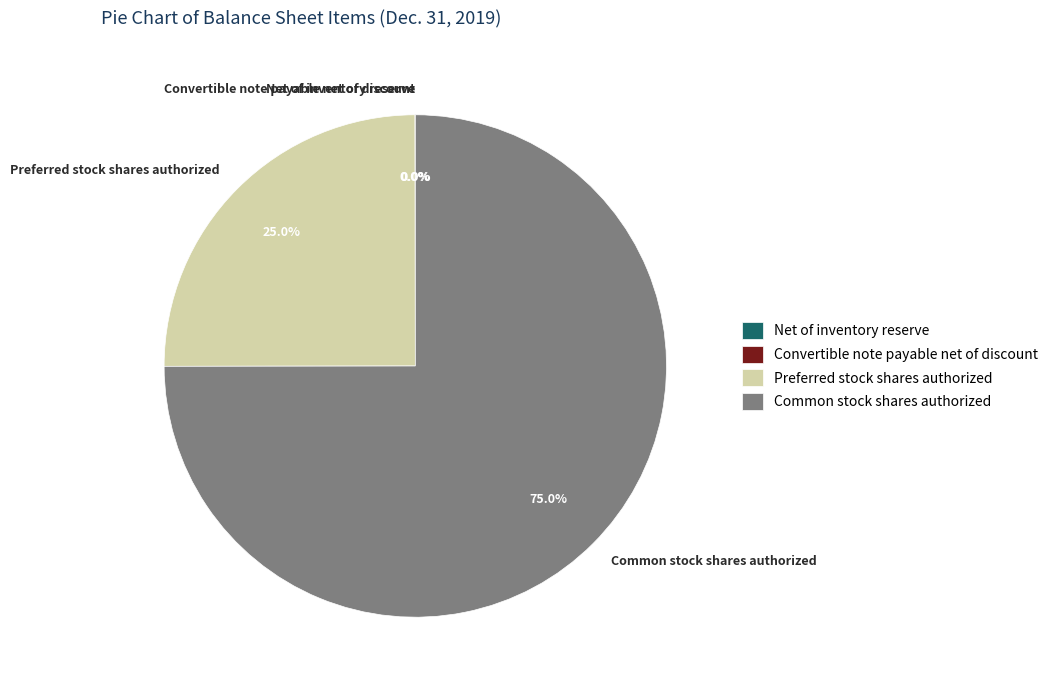

What is the largest slice in the pie chart?

Common stock shares authorized